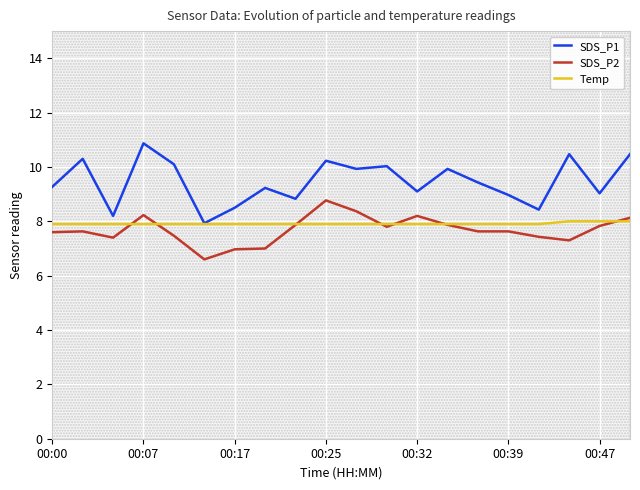

Count the number of data series in this chart.

3